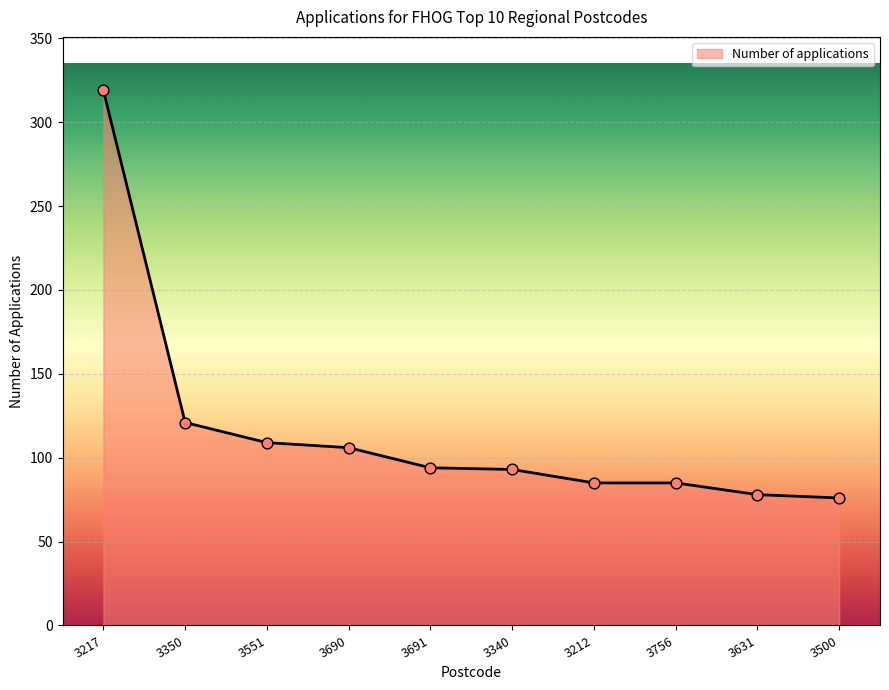

Which has a higher value, 3350 or 3340?

3350